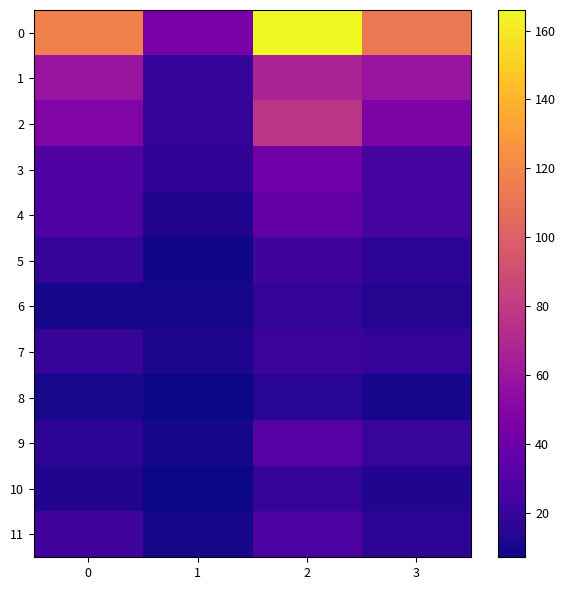

What is the smallest value displayed?

7